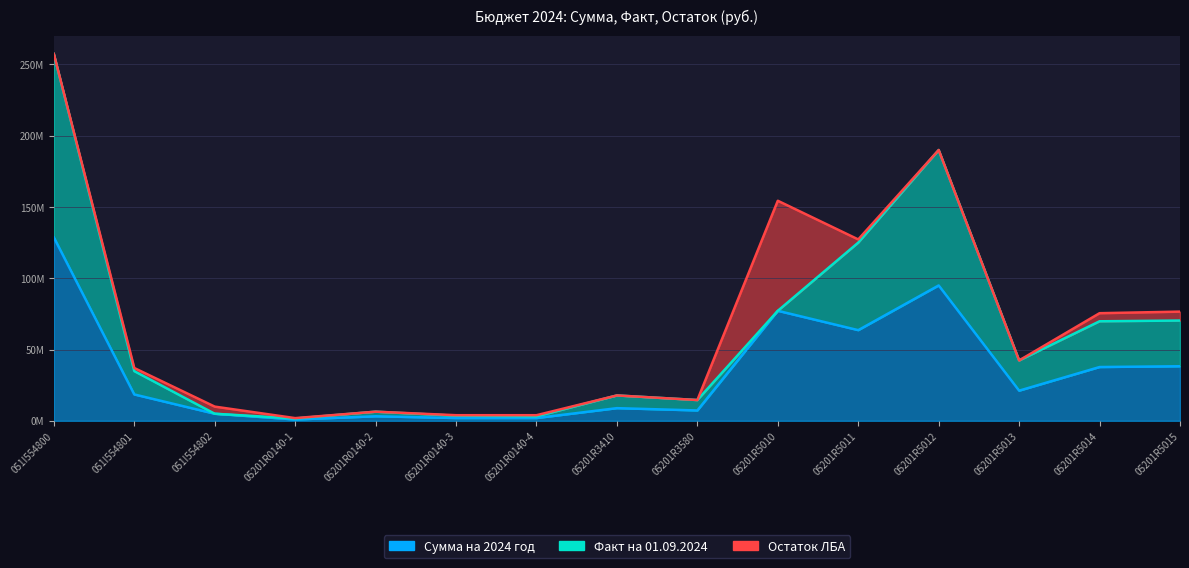

At which label is Факт на 01.09.2024 closest to 64347201?

05201R5011